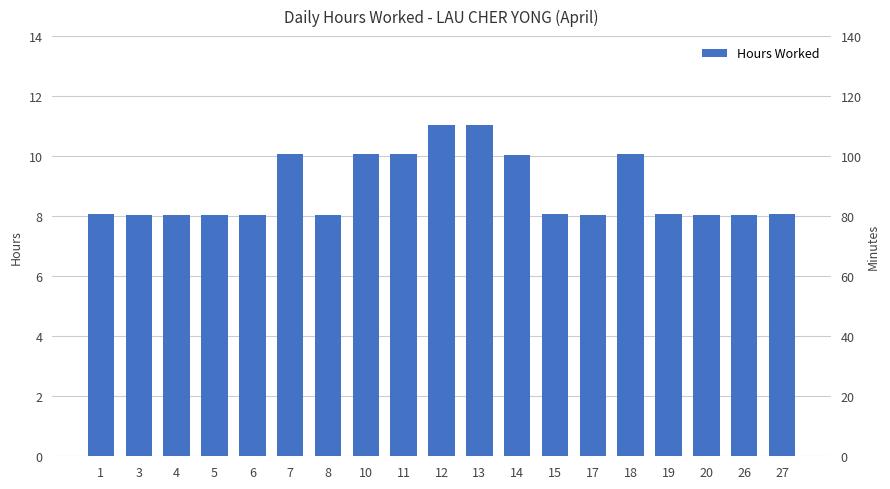

What is the value of the 6th bar from the left?

10.1